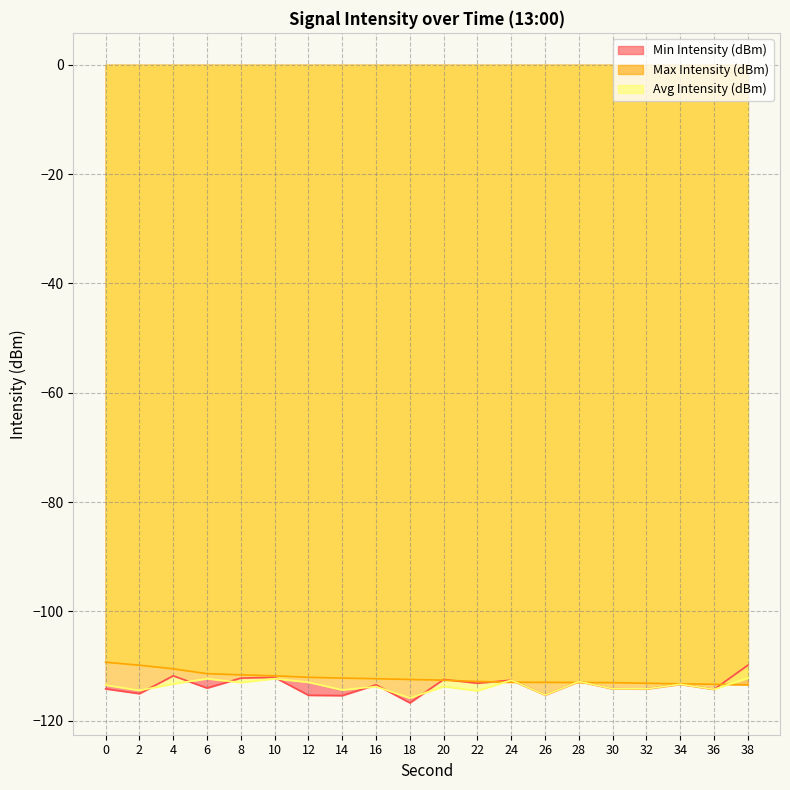

List the series in order of their peak value, highest first.

Max Intensity (dBm), Min Intensity (dBm), Avg Intensity (dBm)